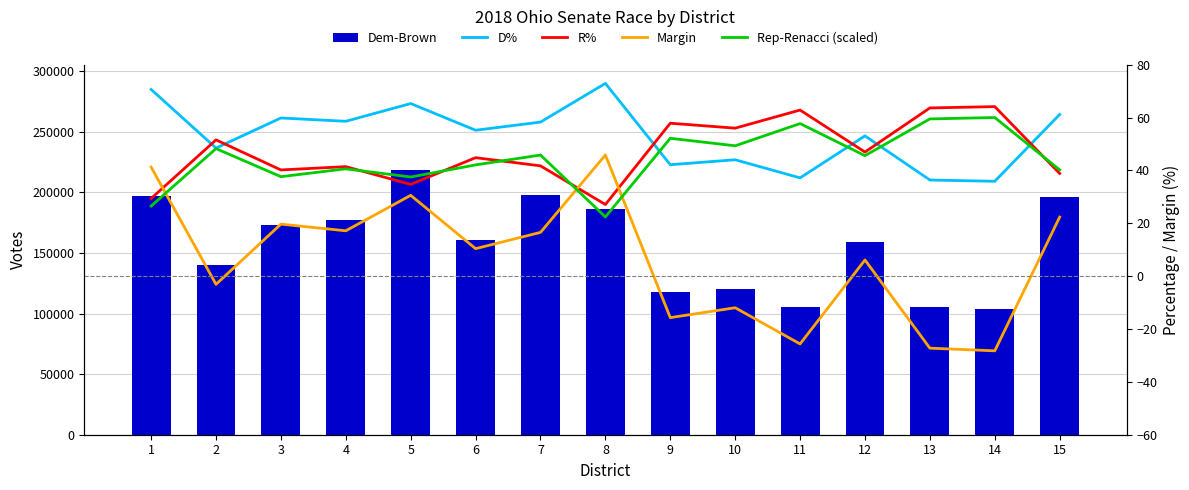

What are all the series names shown in the legend?

Dem-Brown, D%, R%, Margin, Rep-Renacci (scaled)